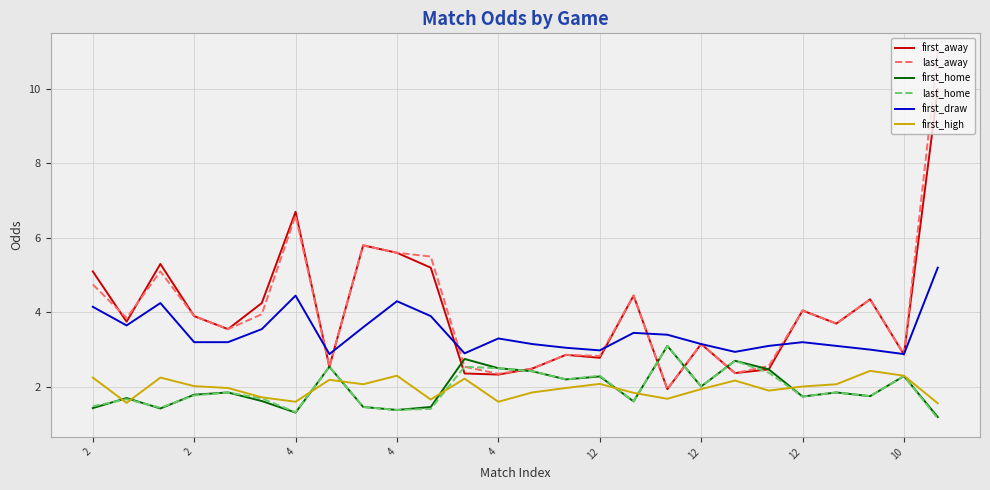

What is the average value of the first_high series?

2.0